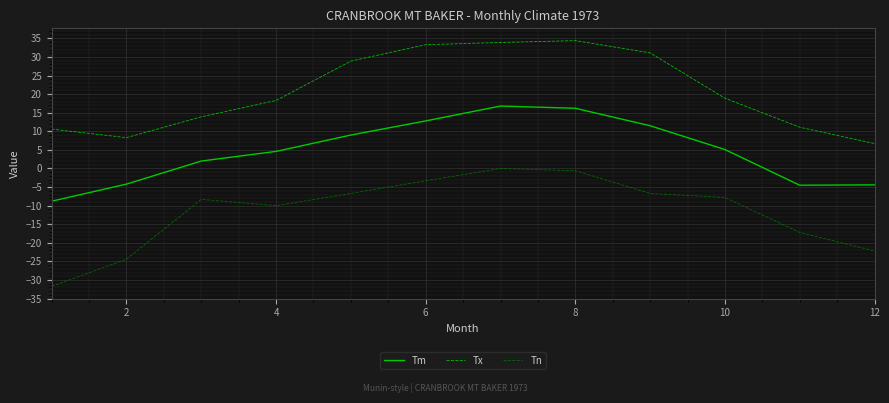

In Tm, how many points are higher than both neighbors (excluding endpoints)?

1